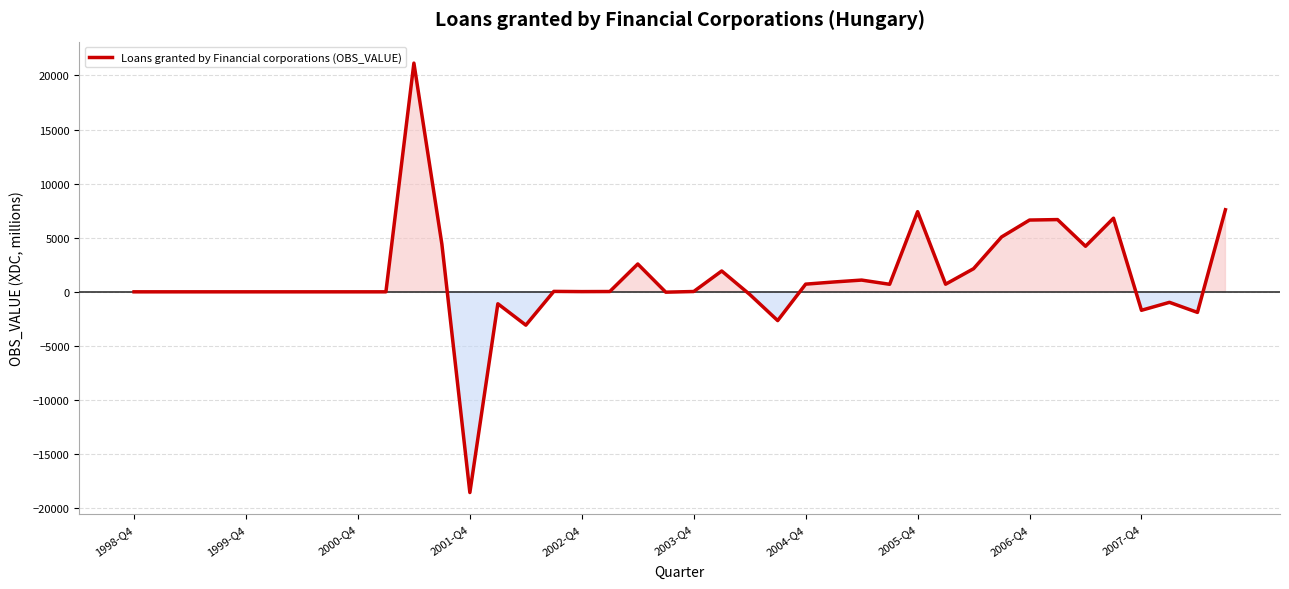

What is the maximum value shown in the chart?

21139